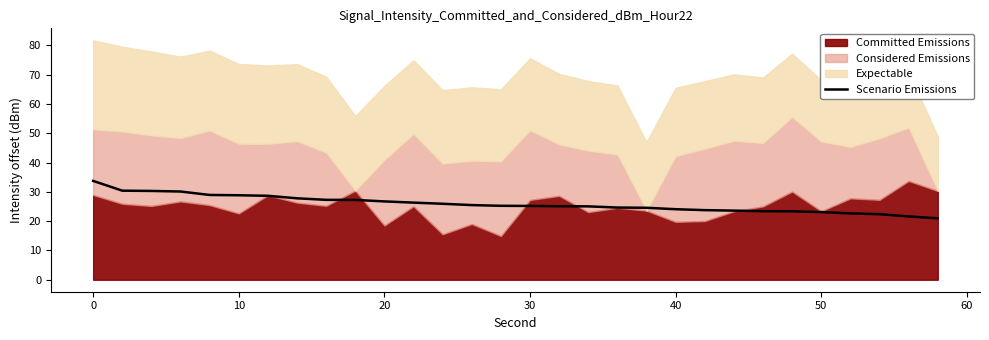

The Scenario Emissions series shows 8.3 at 30. True or false?

False